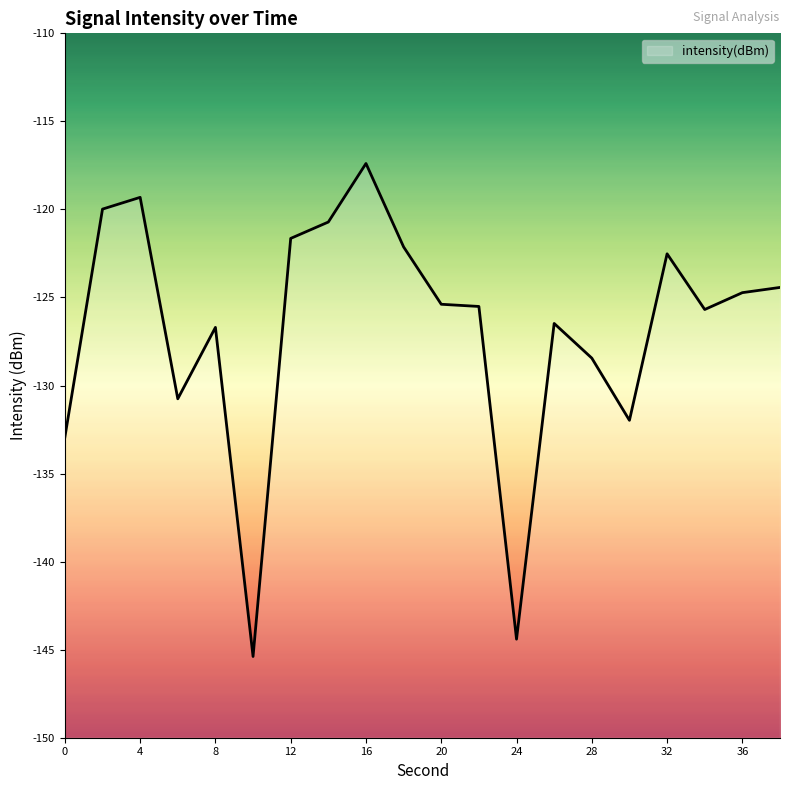

Reading left to right, what are all the values shown in this chart?

0=-132.9	2=-120.0	4=-119.3	6=-130.8	8=-126.7	10=-145.4	12=-121.6	14=-120.7	16=-117.4	18=-122.1	20=-125.4	22=-125.5	24=-144.4	26=-126.5	28=-128.4	30=-132.0	32=-122.5	34=-125.7	36=-124.7	38=-124.4